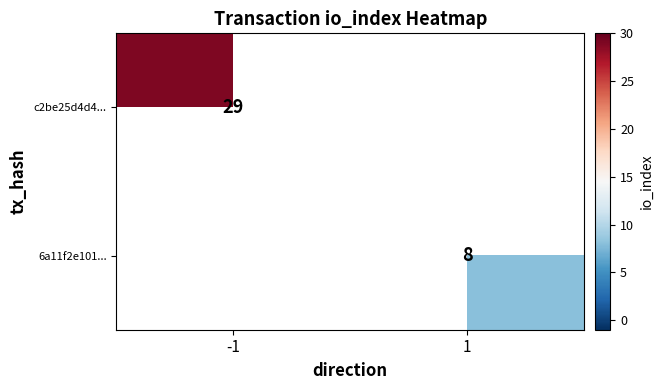

What is the minimum value shown in the chart?

8.0